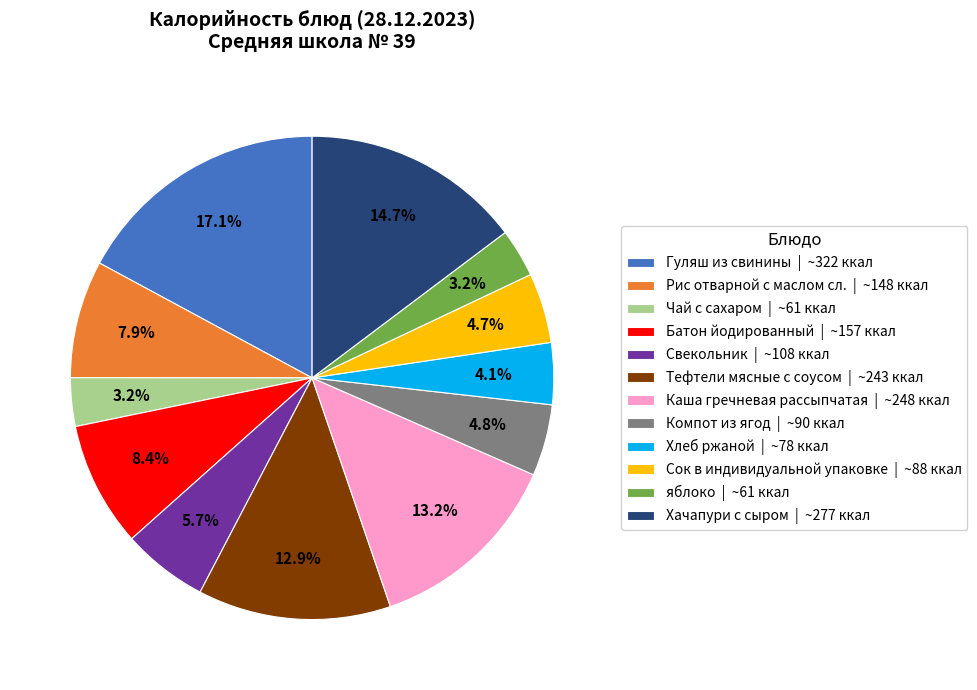

True or false: яблоко accounts for 3% of the total.

True